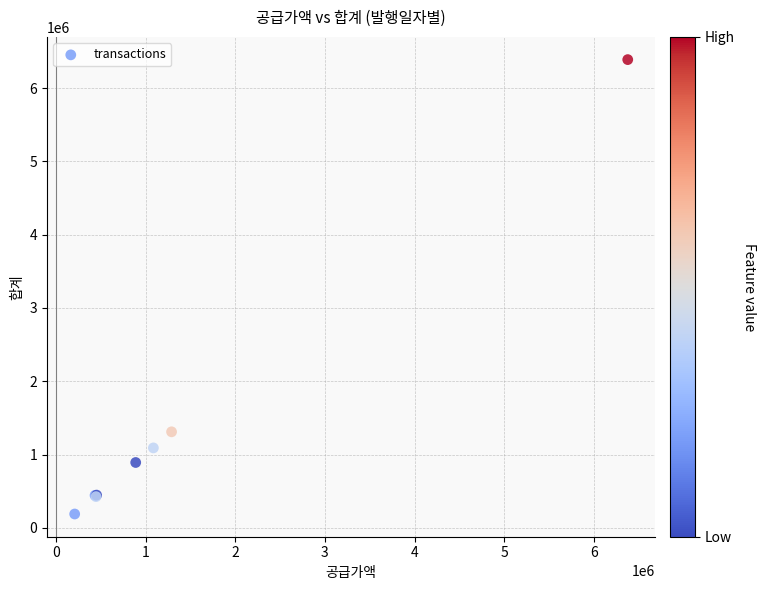

What Y value in the scatter plot is closest to 3288799?

1309973.3